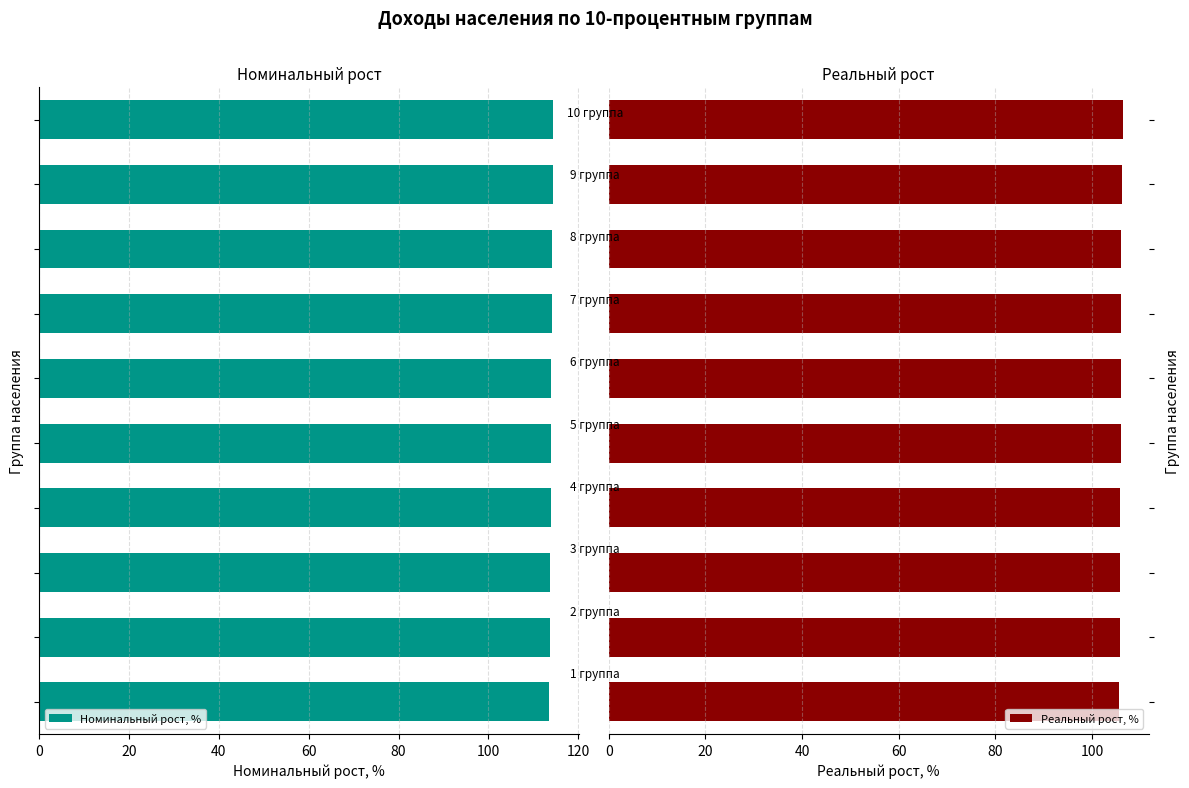

What is the total value across all series at 120?

220.1